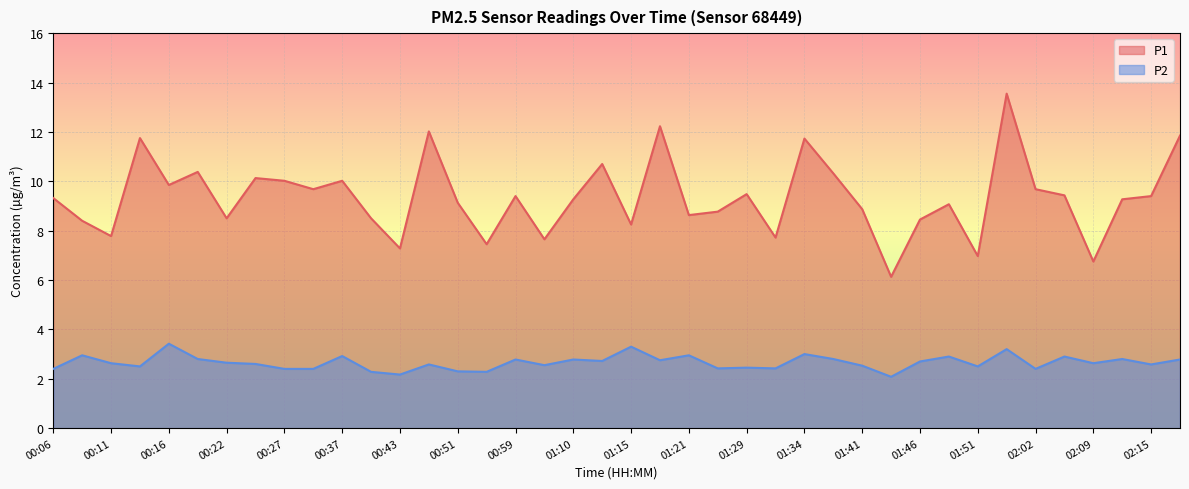

What is the difference between the maximum and minimum values in the P1 series?

7.4